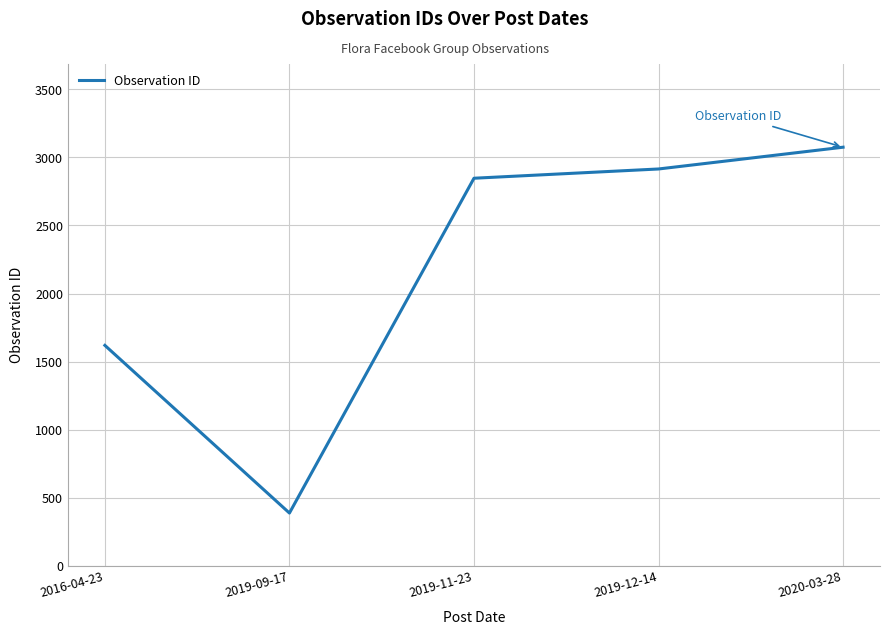

What is the difference between the second highest and second lowest values?

1296